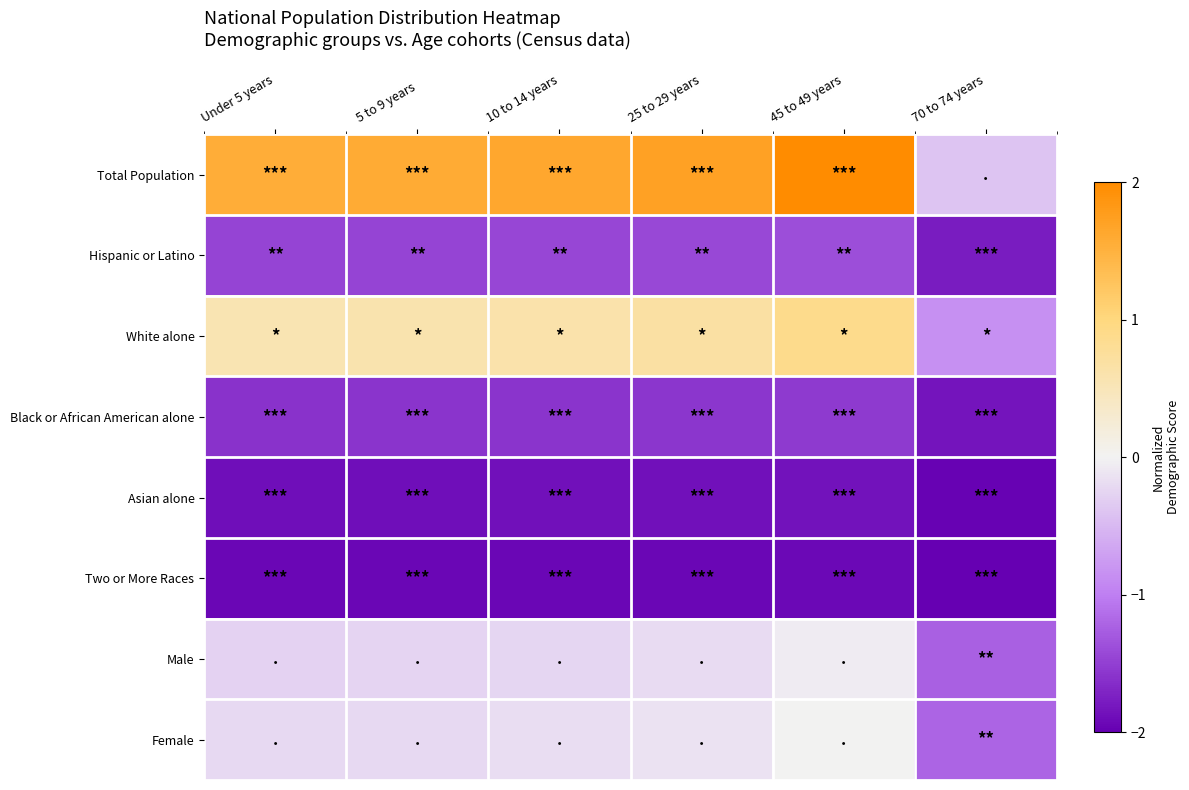

Rank the series by their maximum value, from highest to lowest.

Total Population, White alone, Female, Male, Hispanic or Latino, Black or African American alone, Asian alone, Two or More Races